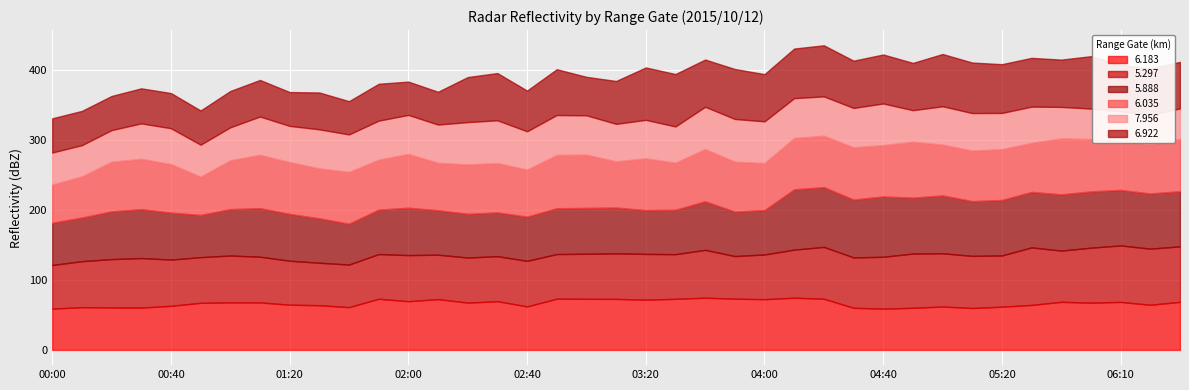

At how many categories does at least one series exceed 74?

21